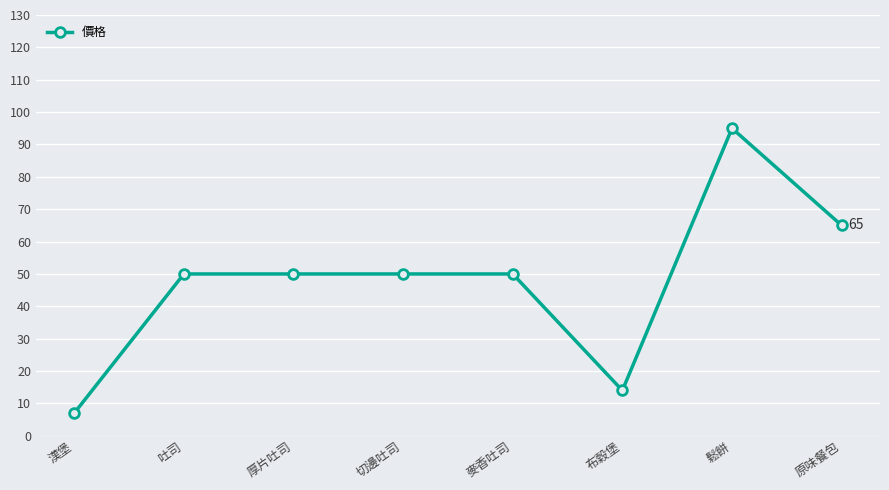

What is the greatest value displayed?

95